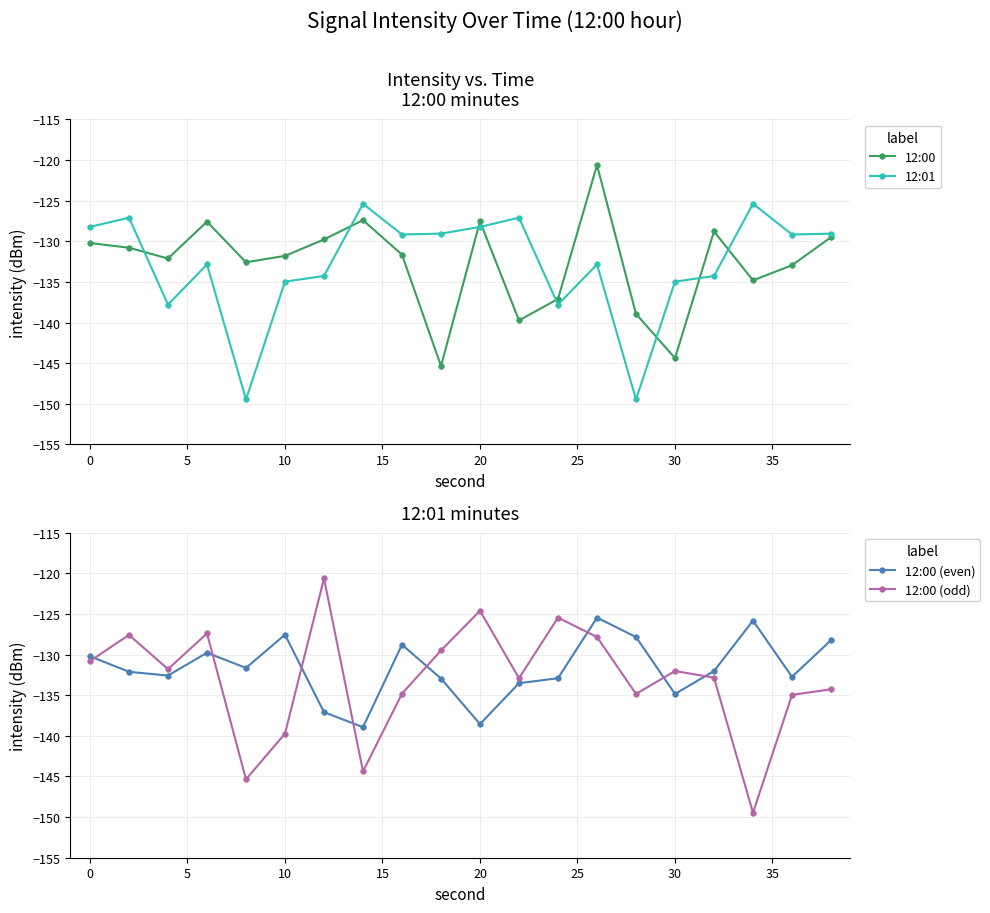

Which series has the largest total across all categories?

12:00 (even)